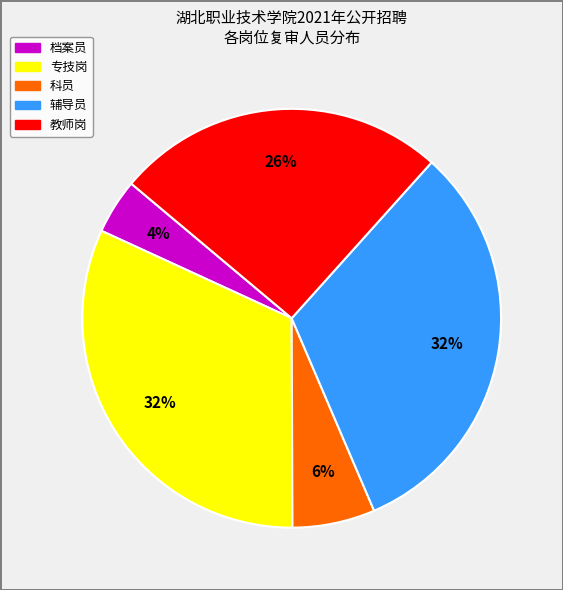

Approximately how many times larger is the value at 教师岗 compared to 专技岗?

0.8